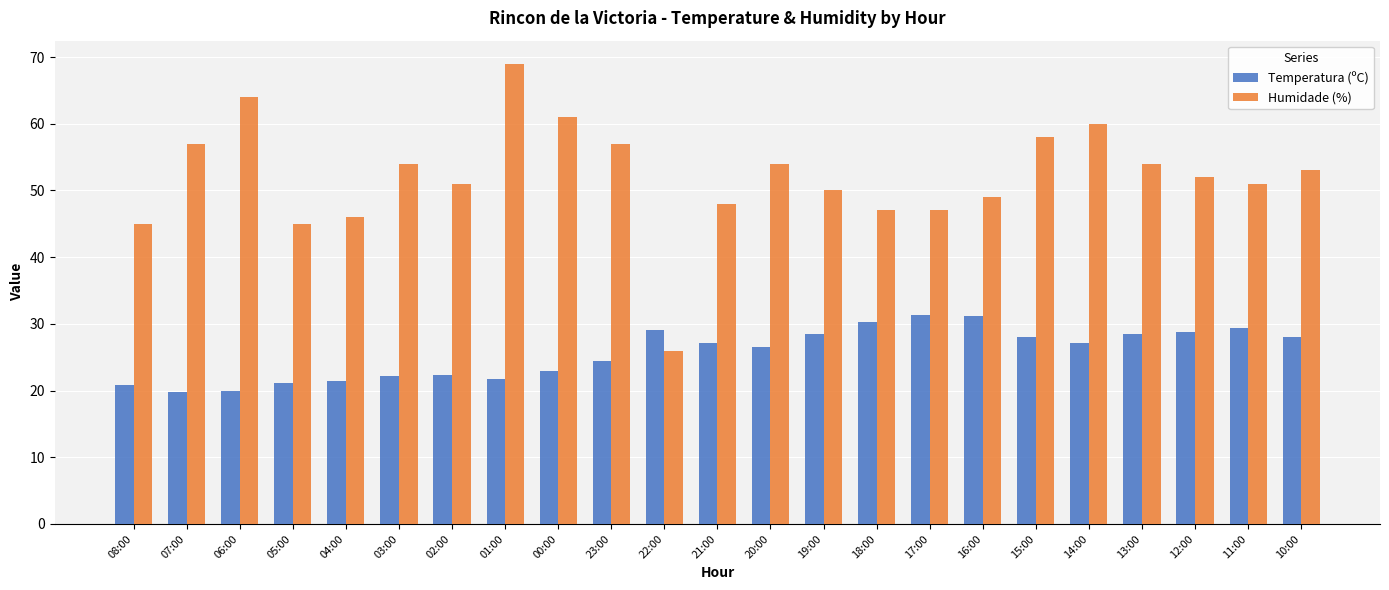

Rank the series by their average value, from highest to lowest.

Humidade (%), Temperatura (ºC)